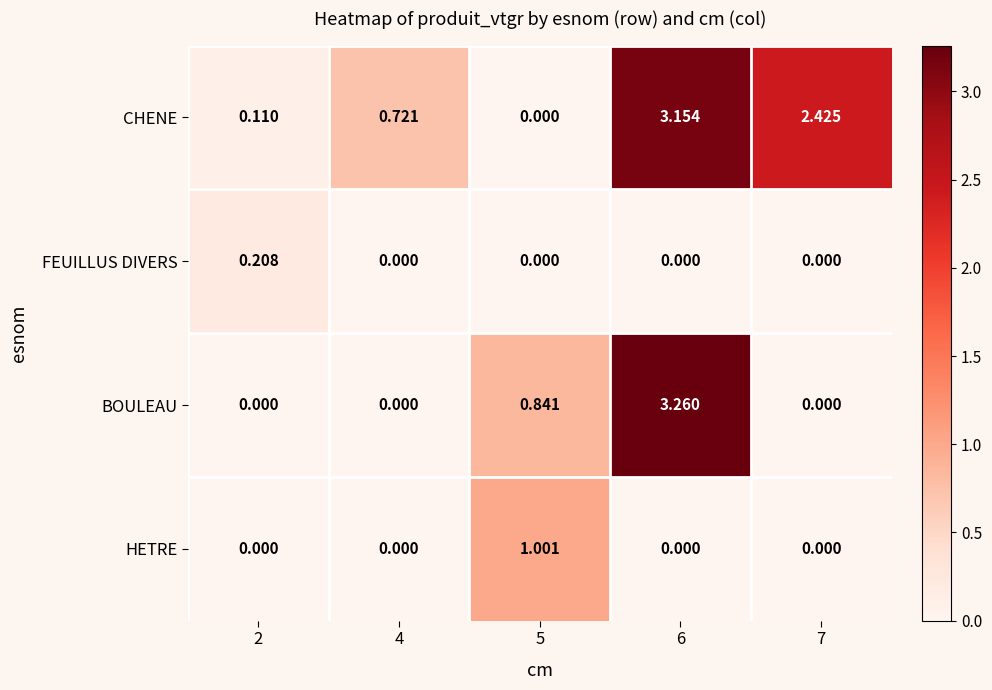

Which series has the largest total across all categories?

CHENE